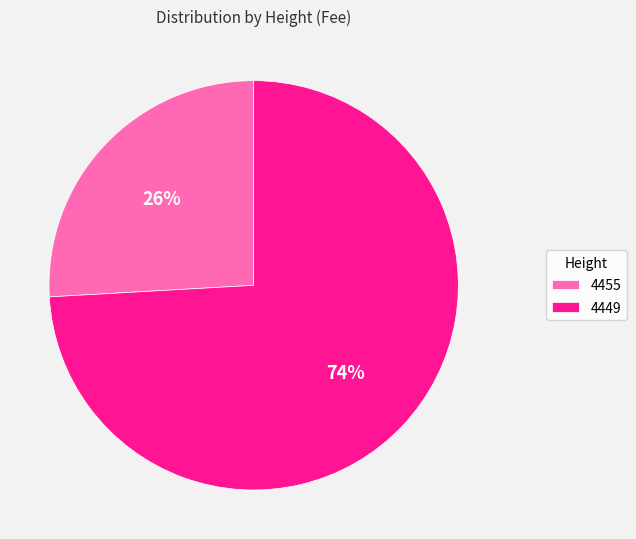

Is it true that 4449 is 74% of the pie?

True